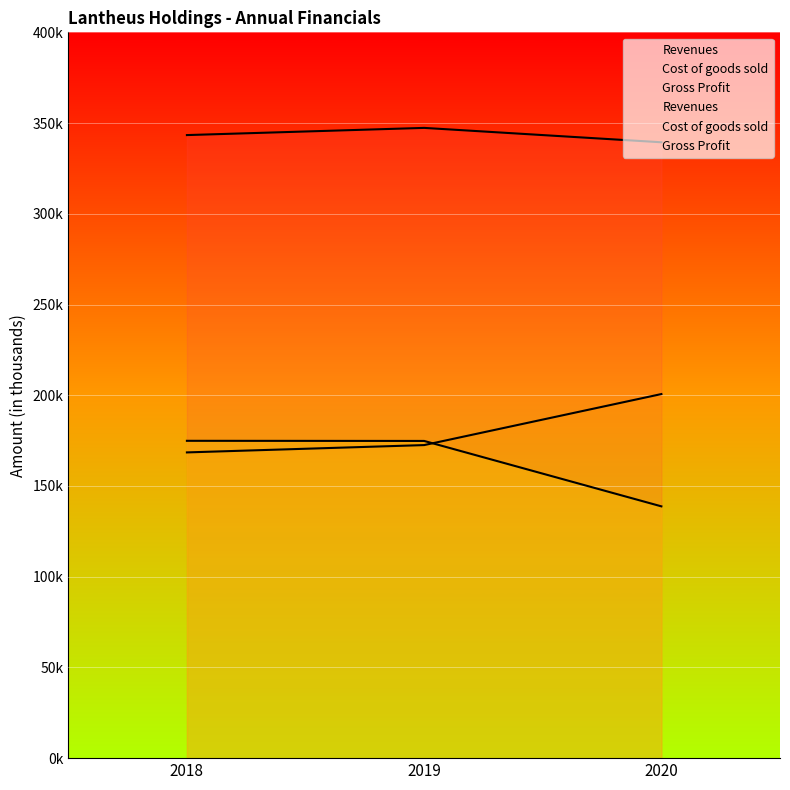

What is the total value across all series at 2020?

678820